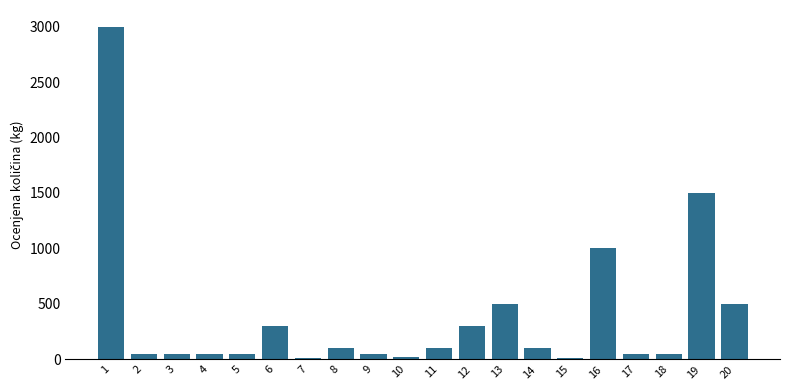

What is the value of the 9th bar from the left?

50